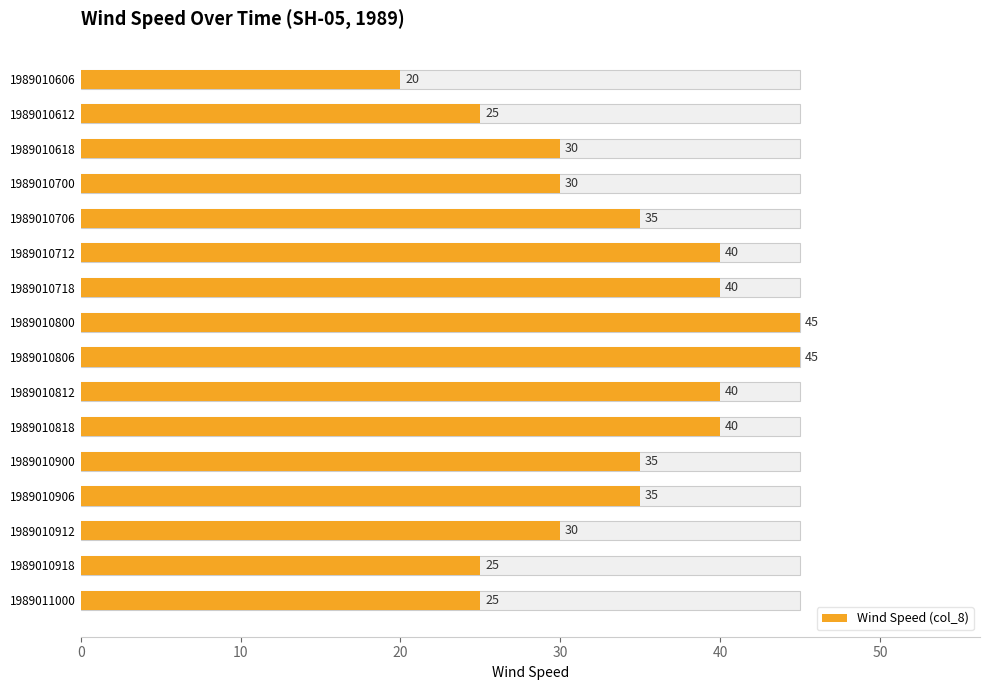

What is the maximum value shown in the chart?

45